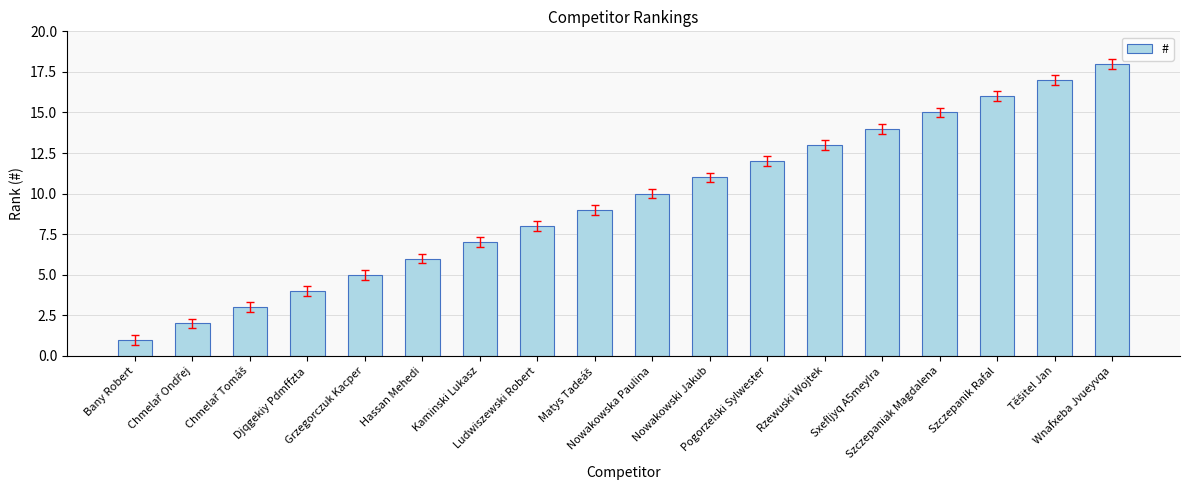

What is the difference between the second highest and minimum values?

16